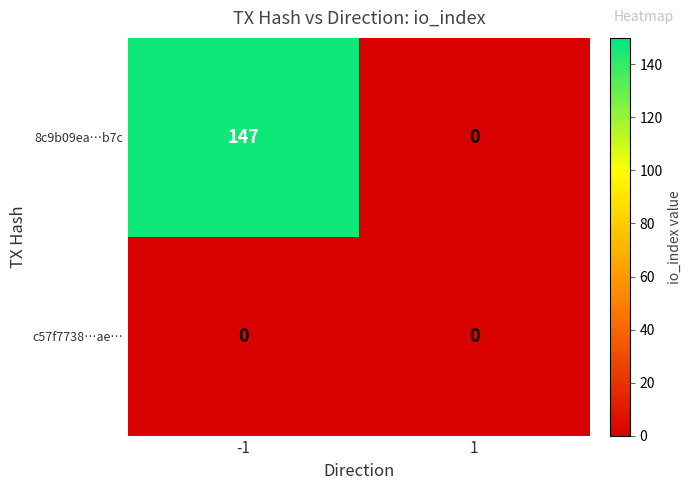

What is the difference between the highest and lowest values at -1?

147